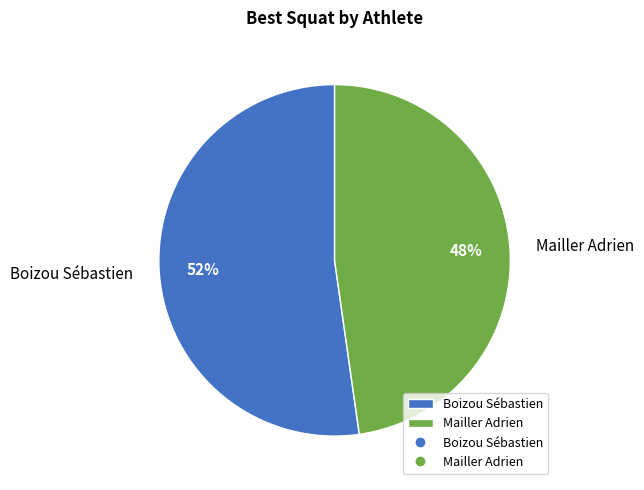

Between Mailler Adrien and Boizou Sébastien, which is larger?

Boizou Sébastien